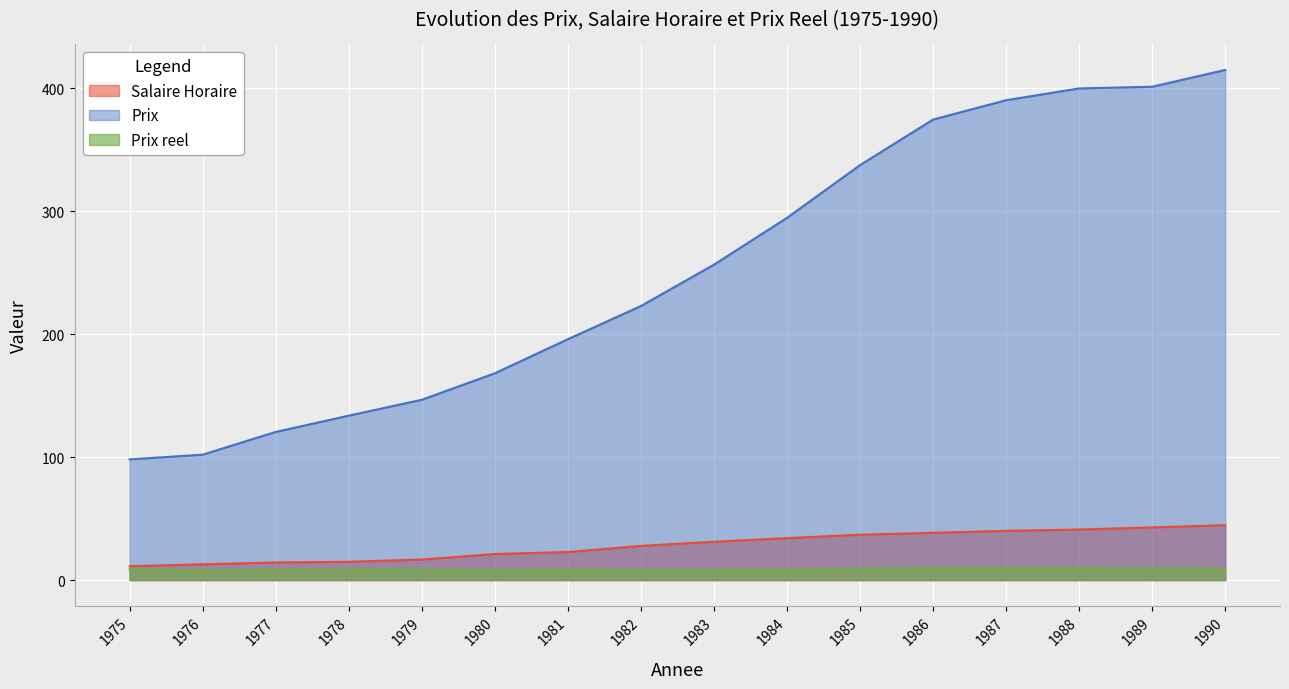

The value of Prix reel at 1976 is 8.0. True or false?

True